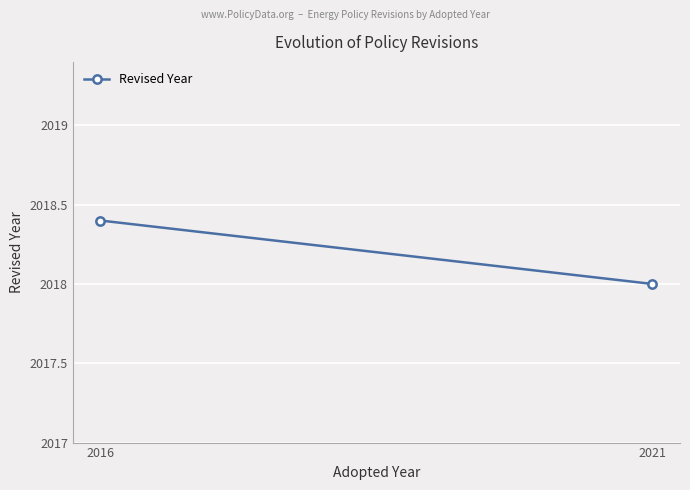

How many values are between 2018 and 2019?

2